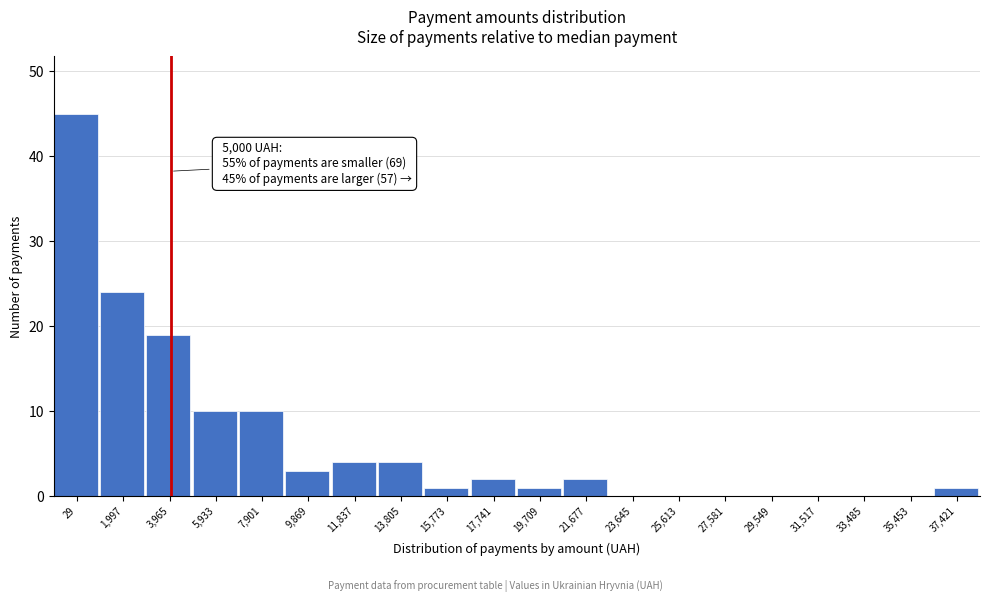

Reading left to right, extract all data points from this chart.

29=45	1,997=24	3,965=19	5,933=10	7,901=10	9,869=3	11,837=4	13,805=4	15,773=1	17,741=2	19,709=1	21,677=2	23,645=0	25,613=0	27,581=0	29,549=0	31,517=0	33,485=0	35,453=0	37,421=1